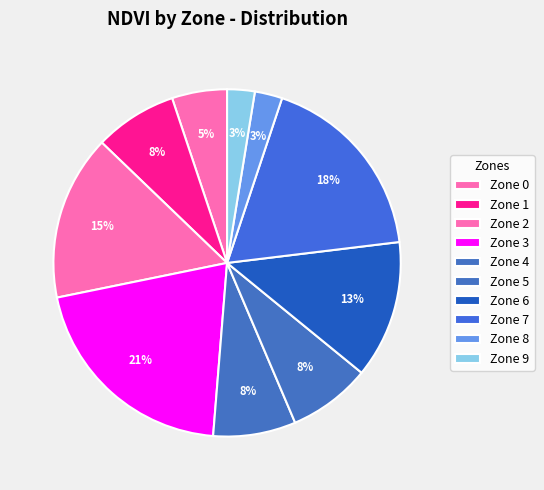

Which has a higher value, Zone 7 or Zone 3?

Zone 3